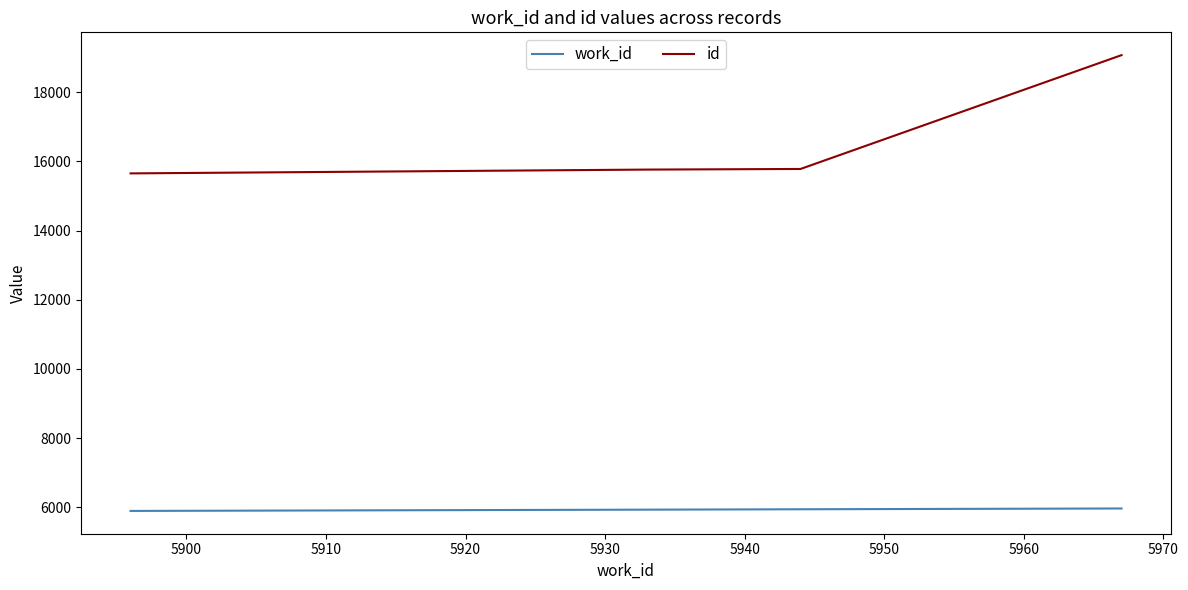

What are all the series names shown in the legend?

work_id, id